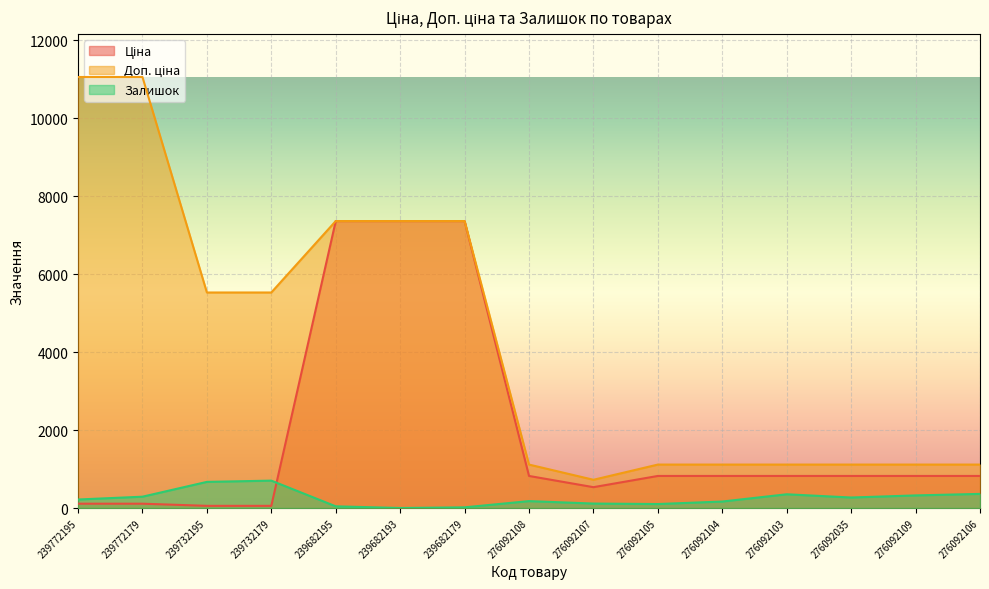

True or false: Доп. ціна and Залишок intersect in this chart.

False